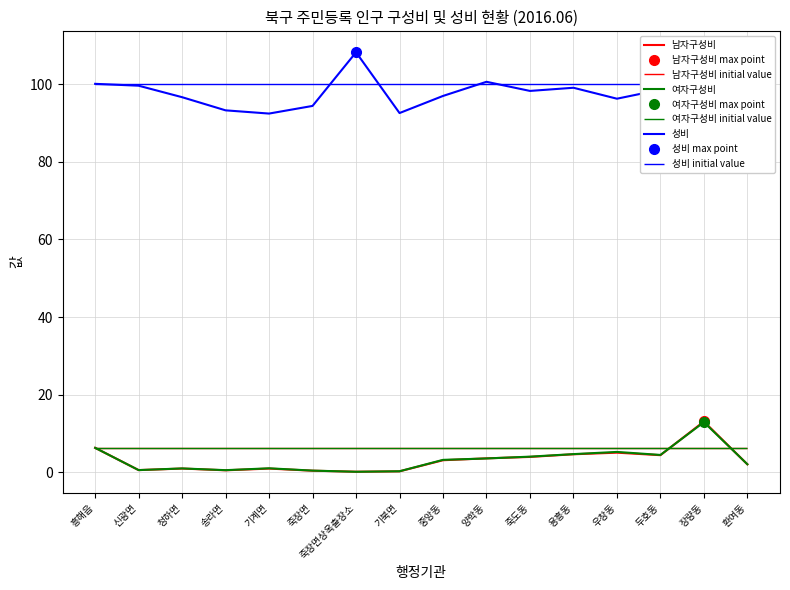

At which category is the sum across all series the highest?

장량동